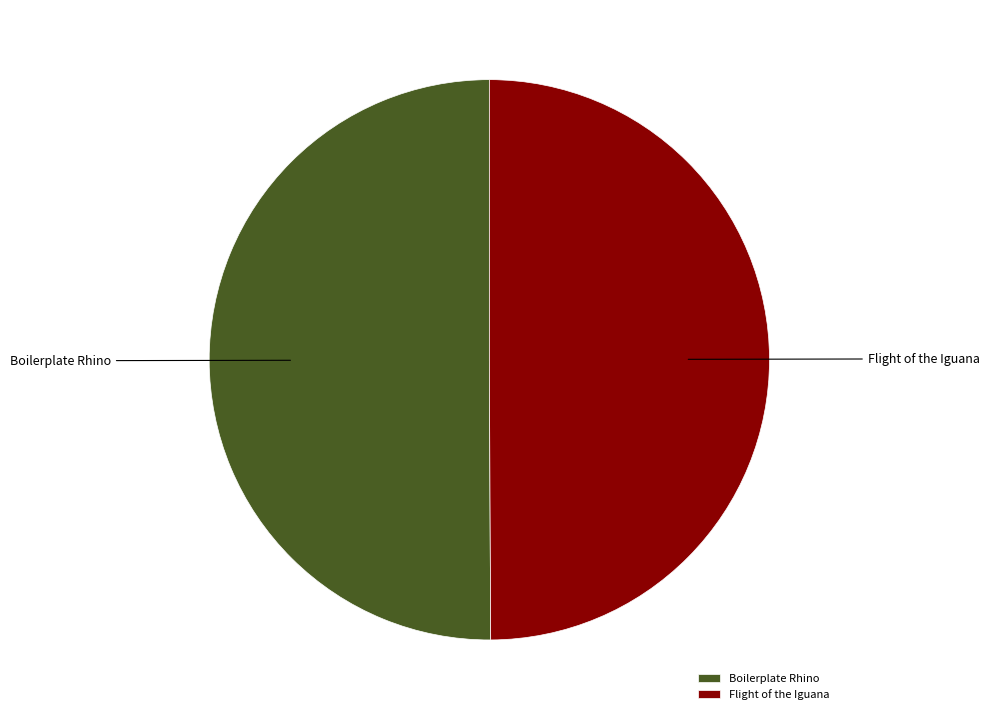

How many slices are in this pie chart?

2